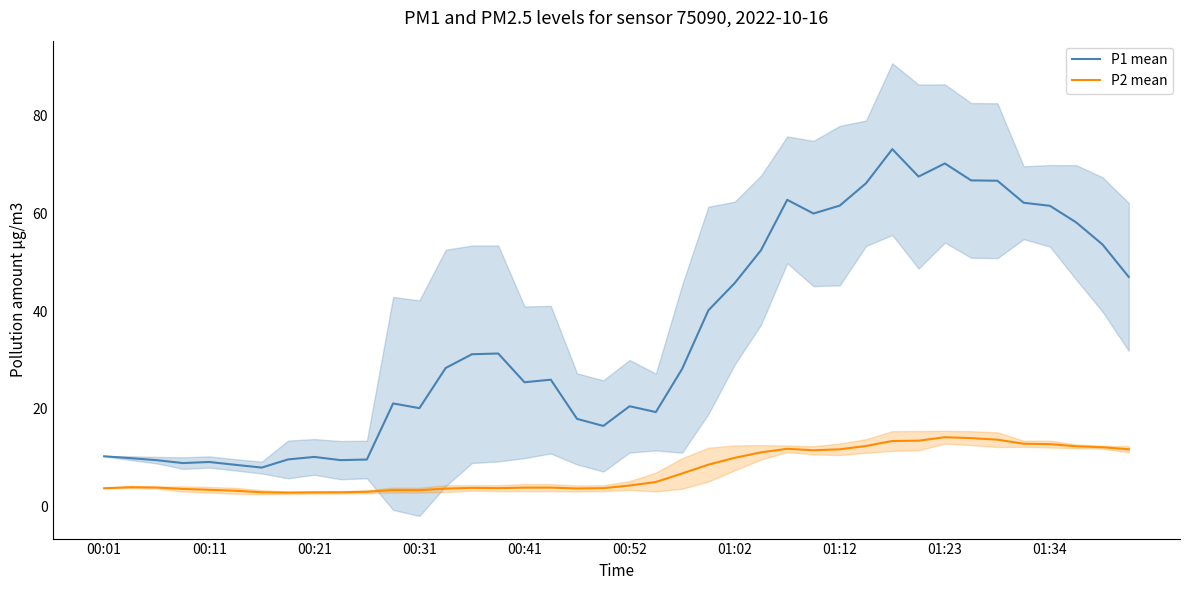

True or false: P2 mean and P1 mean intersect in this chart.

False